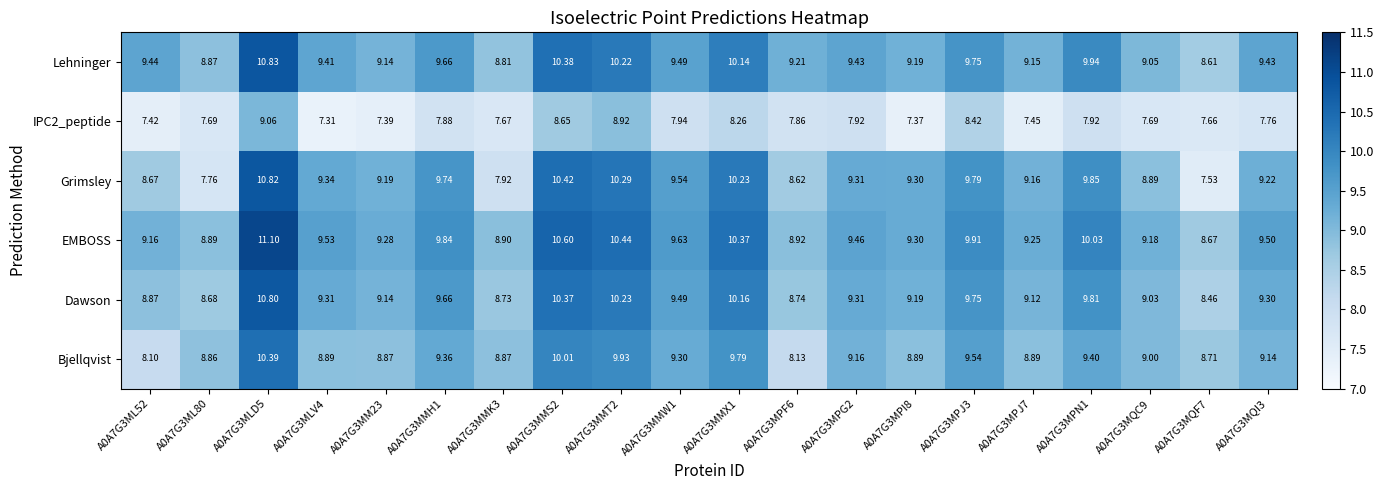

Which series has the largest range (max minus min)?

Grimsley